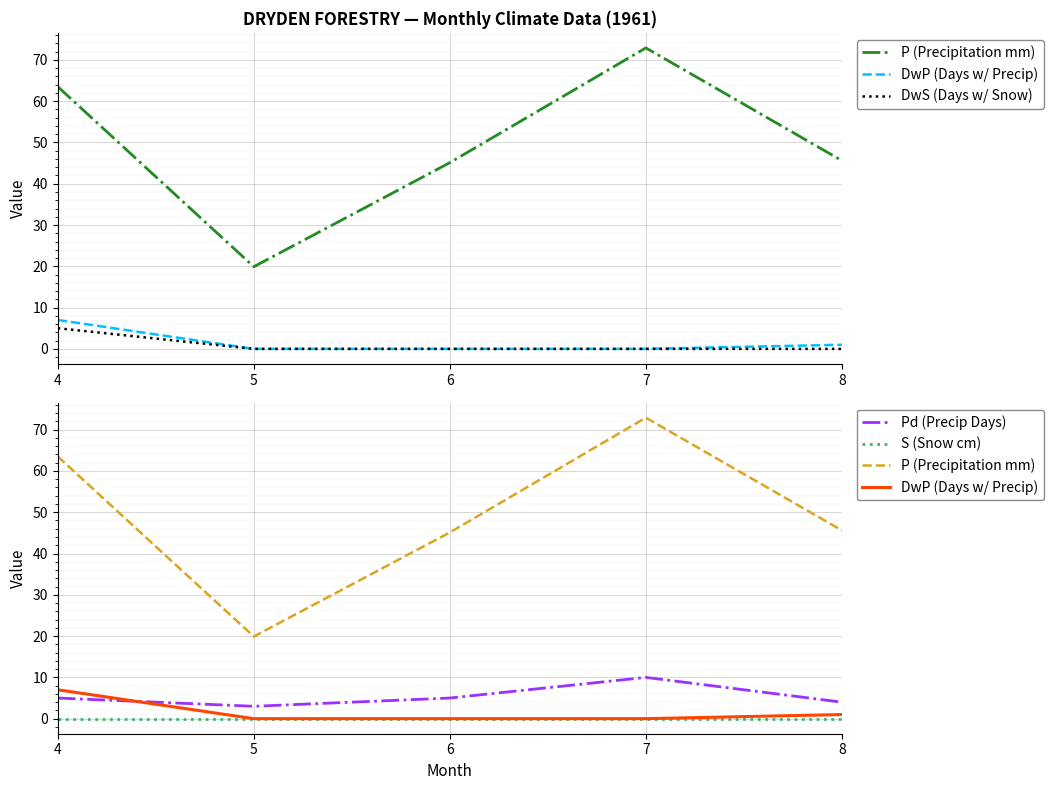

What is the difference between the maximum and second lowest values in the DwS (Days w/ Snow) series?

5.0